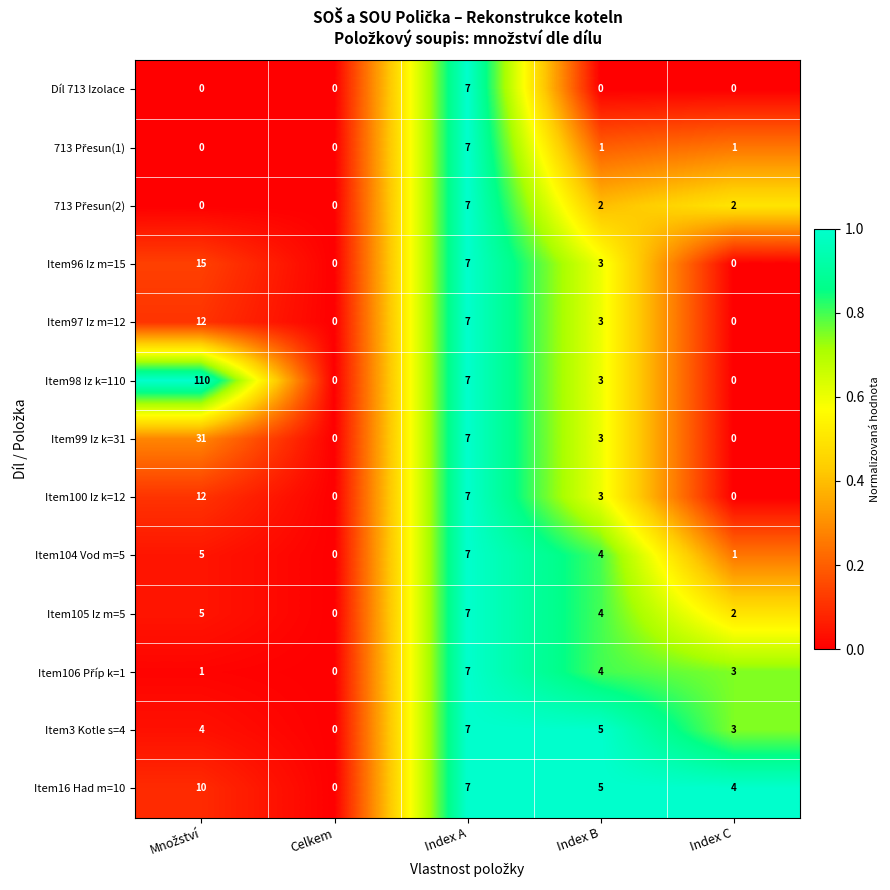

The value of Item97 Iz m=12 at Celkem is -8. True or false?

False